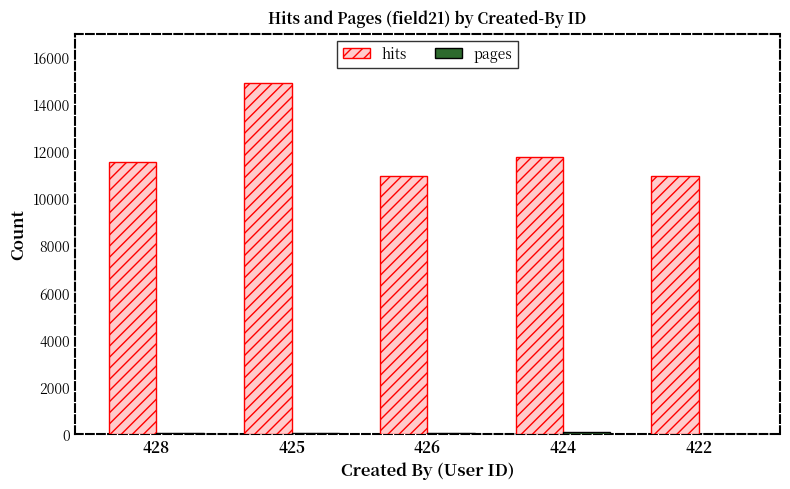

The hits series shows 4832 at 426. True or false?

False